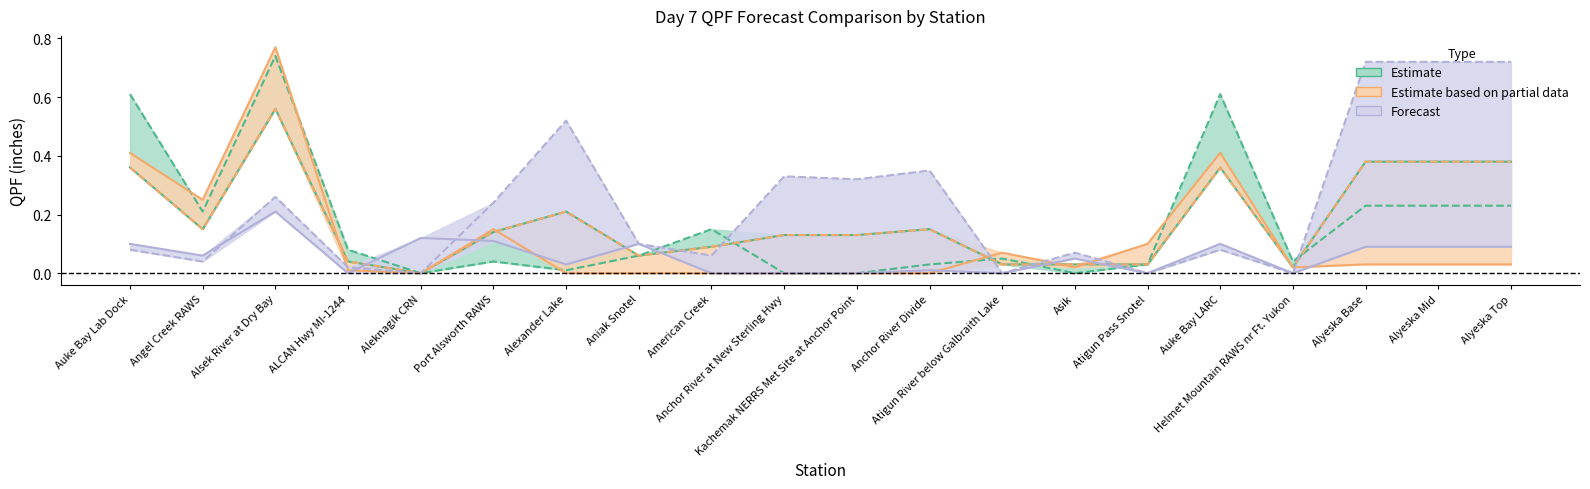

Where is the first local maximum for superblend?

Alsek River at Dry Bay